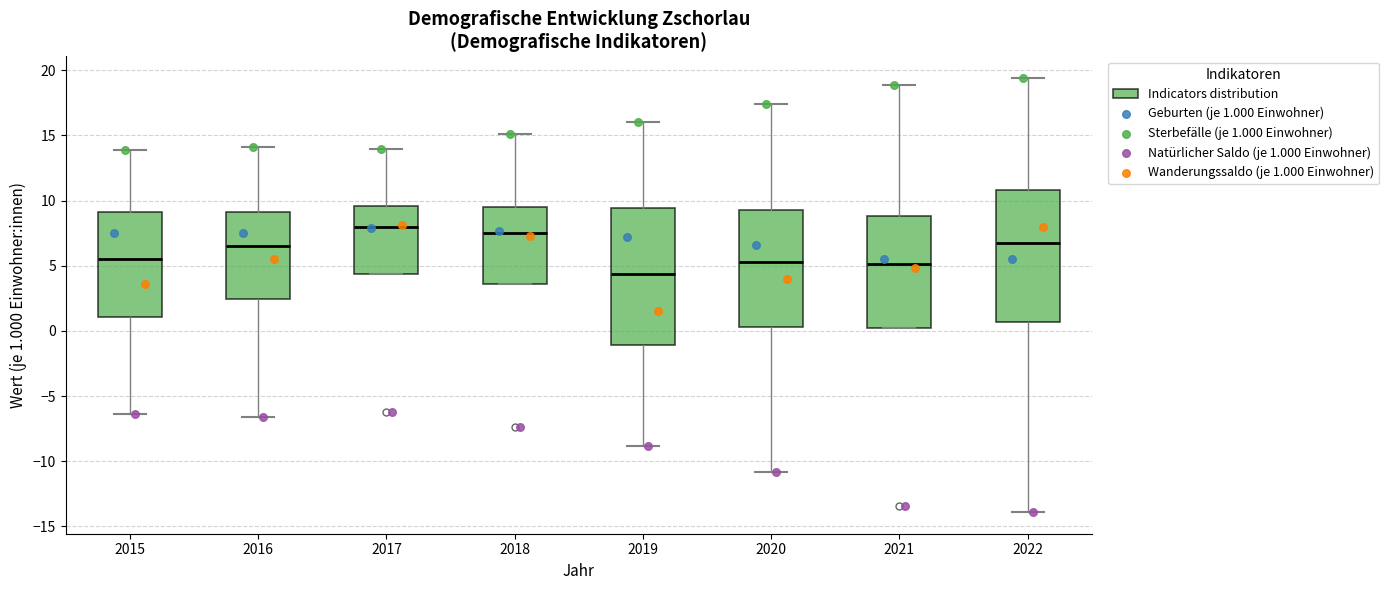

Reading left to right, read every box against the y-axis: the position of its median line, the range the box covers, and the ends of its whiskers. The values are not printed on the chart, so give them approximately, as read against the axis.

2015: median 5.5, box 1.0 to 9.0, whiskers -6.5 to 14.0
2016: median 6.5, box 2.5 to 9.0, whiskers -6.5 to 14.0
2017: median 8.0, box 4.5 to 9.5, whiskers 4.5 to 14.0
2018: median 7.5, box 3.5 to 9.5, whiskers 3.5 to 15.0
2019: median 4.5, box -1.0 to 9.5, whiskers -9.0 to 16.0
2020: median 5.5, box 0.5 to 9.5, whiskers -11.0 to 17.5
2021: median 5.0, box 0.5 to 9.0, whiskers 0.5 to 19.0
2022: median 7.0, box 0.5 to 11.0, whiskers -14.0 to 19.5